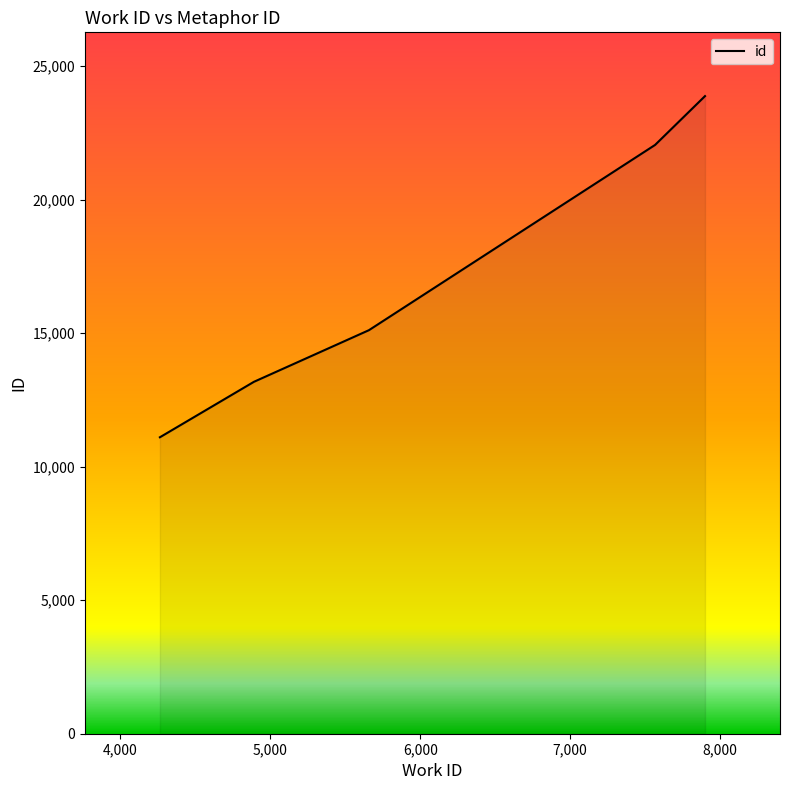

Does the chart display data point markers on the line(s)?

No